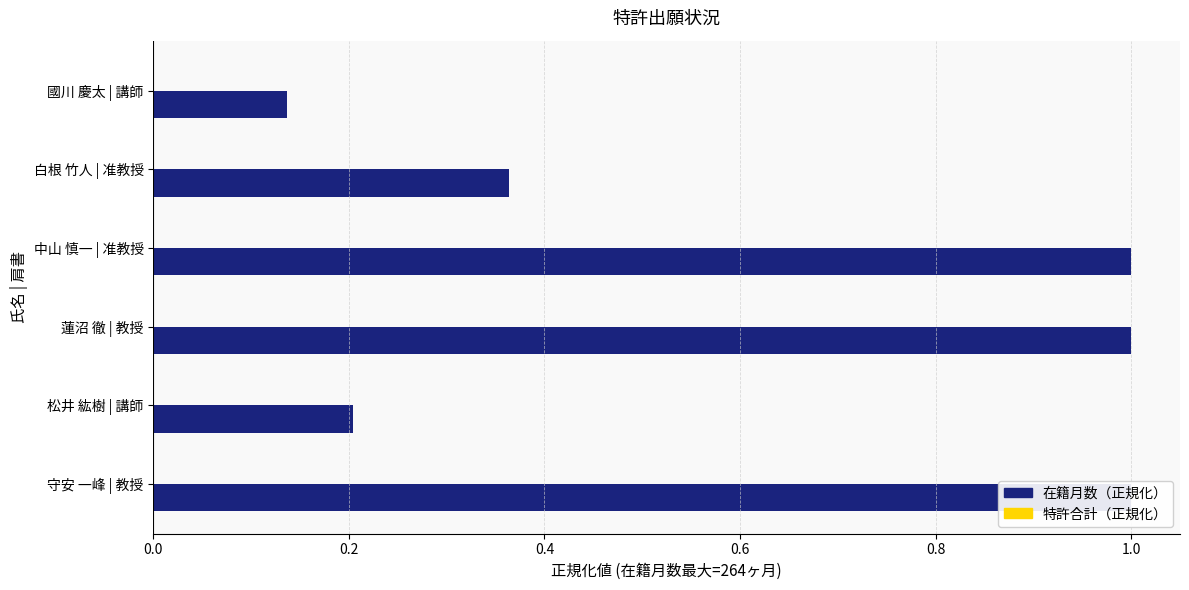

What is the average value of the 特許合計（正規化） series?

0.3